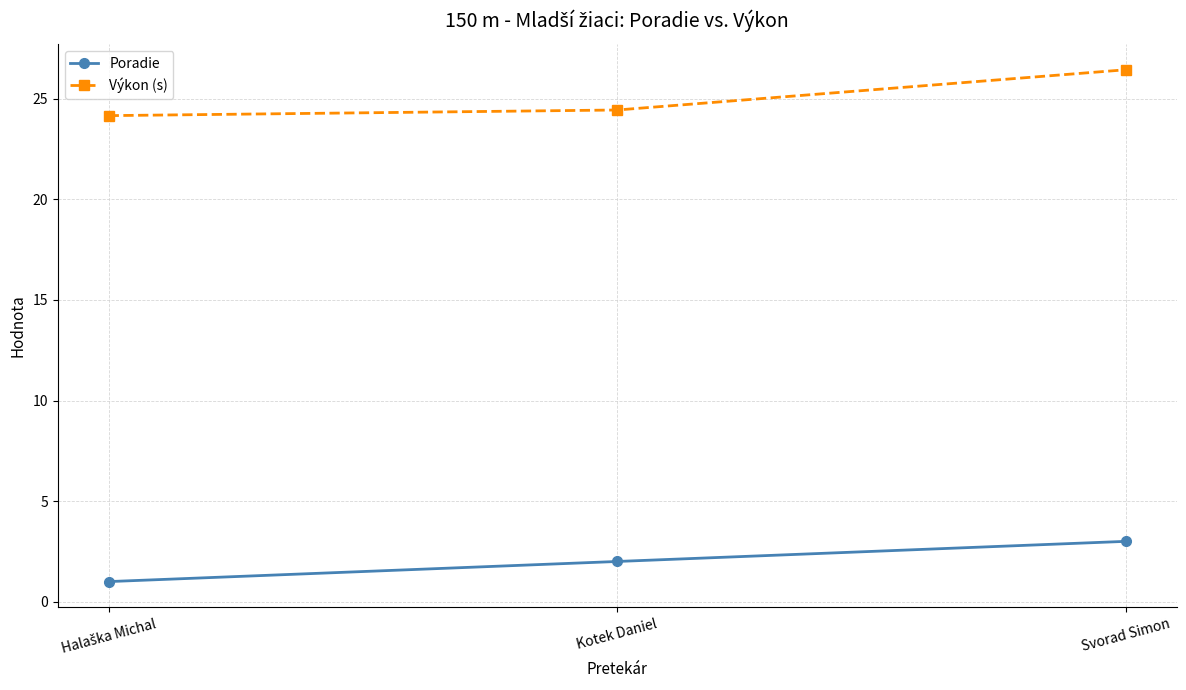

Which series has the largest range (max minus min)?

Výkon (s)